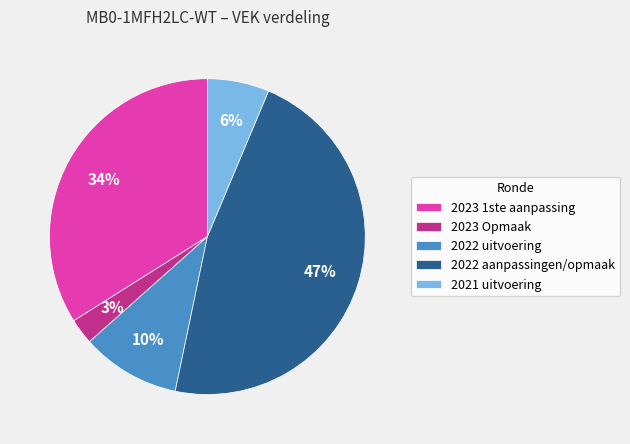

What percentage is the 2021 uitvoering slice, to the nearest percent?

6%